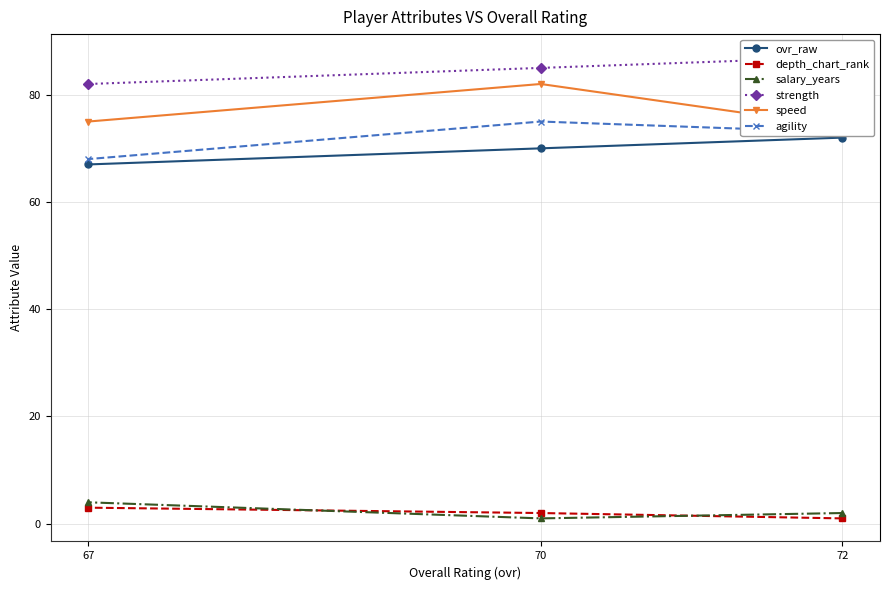

Is it true that agility equals 73 at 72?

True